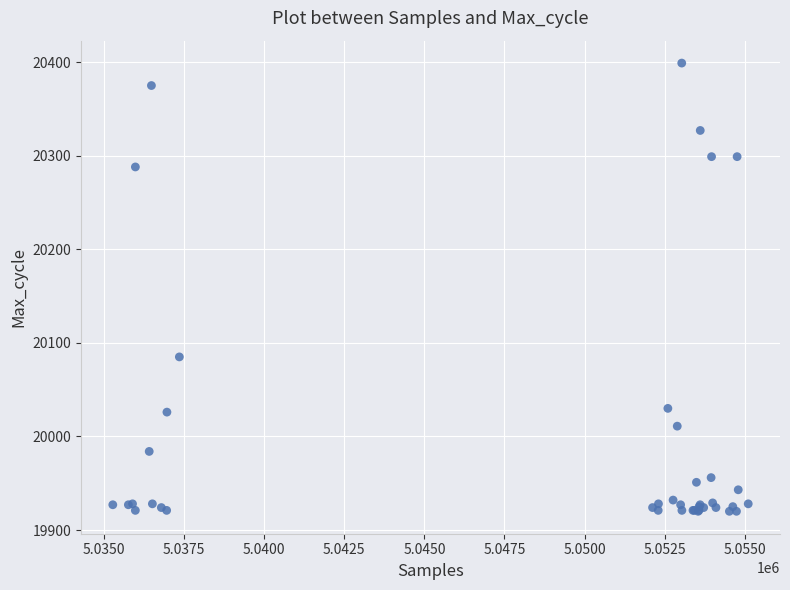

What Y value in the scatter plot is closest to 20159?

20085